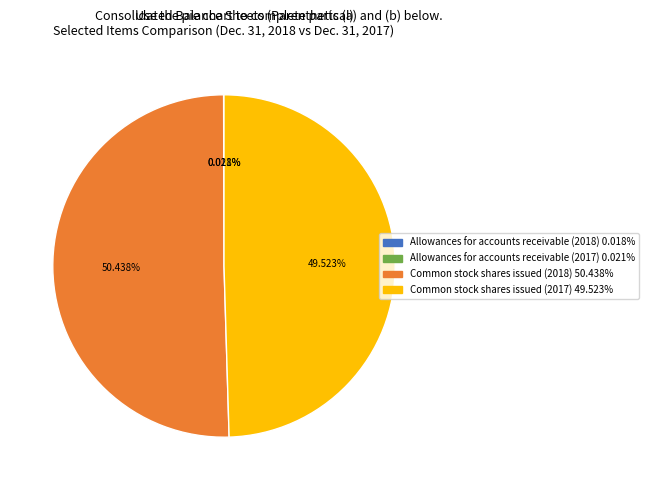

Does any single category account for the majority?

Yes